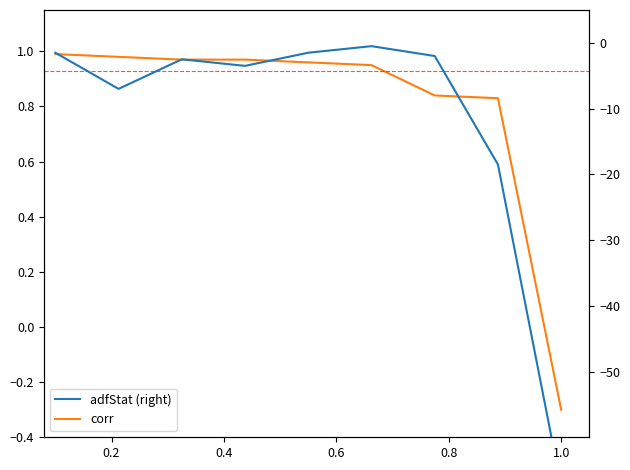

True or false: corr has more than 1 points higher than both neighbors.

False